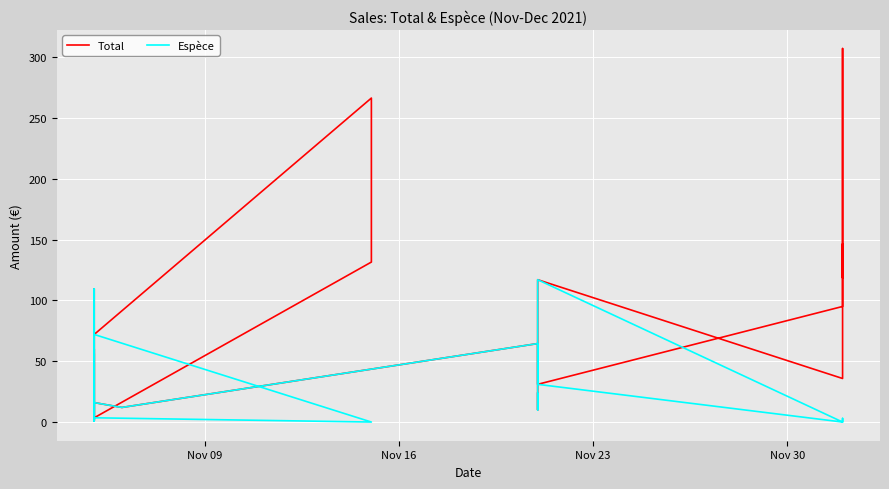

How many values in the Total series exceed 55?

13